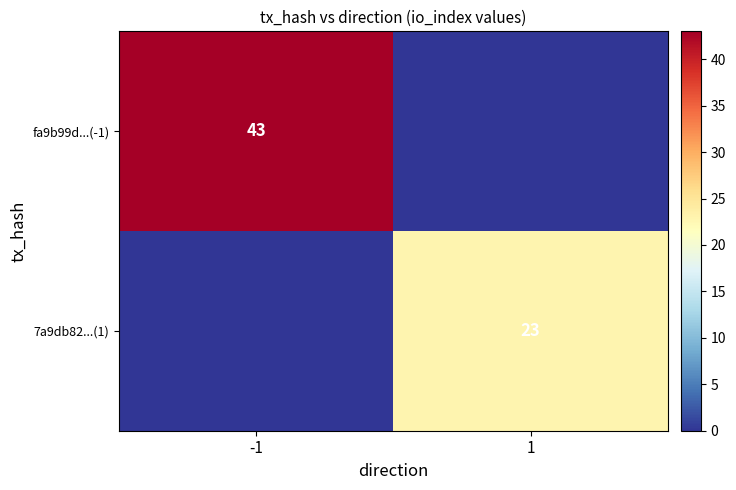

The value of 7a9db82...(1) at 1 is 23. True or false?

True